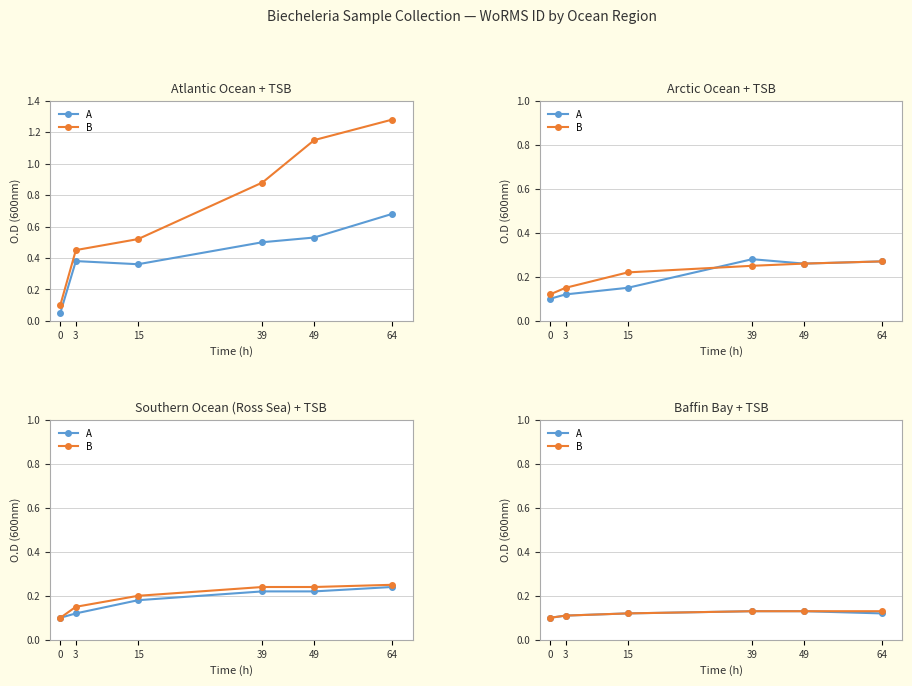

What is the sum of all B values?

0.7